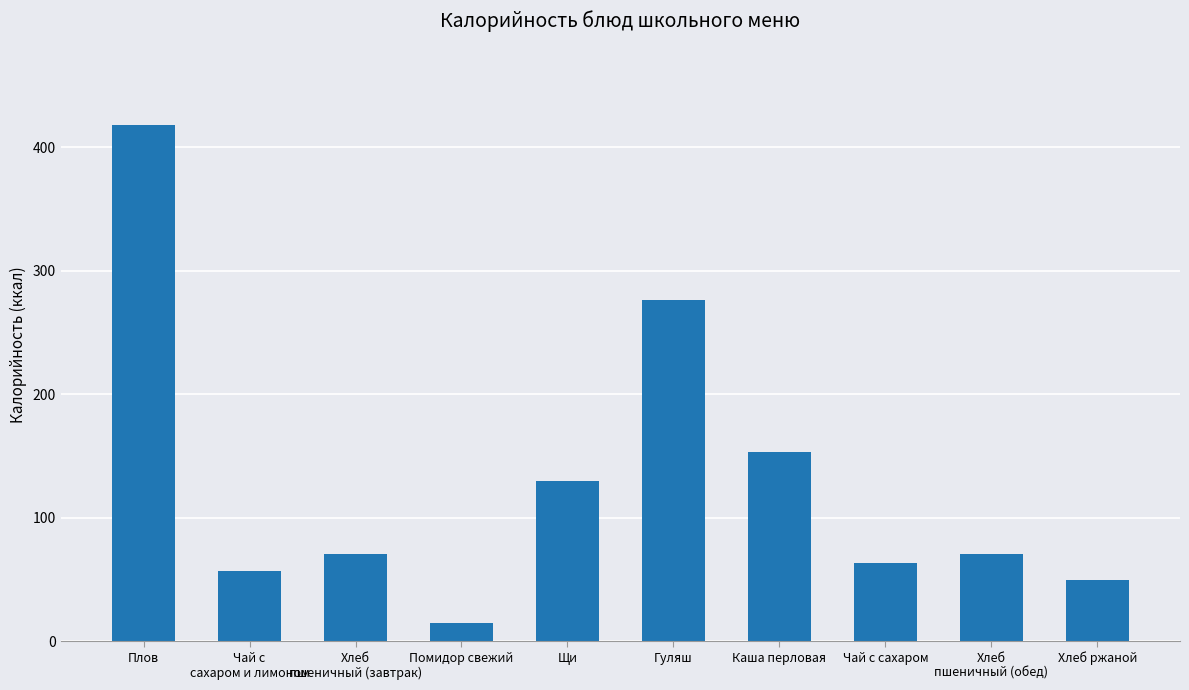

What is the smallest value displayed?

15